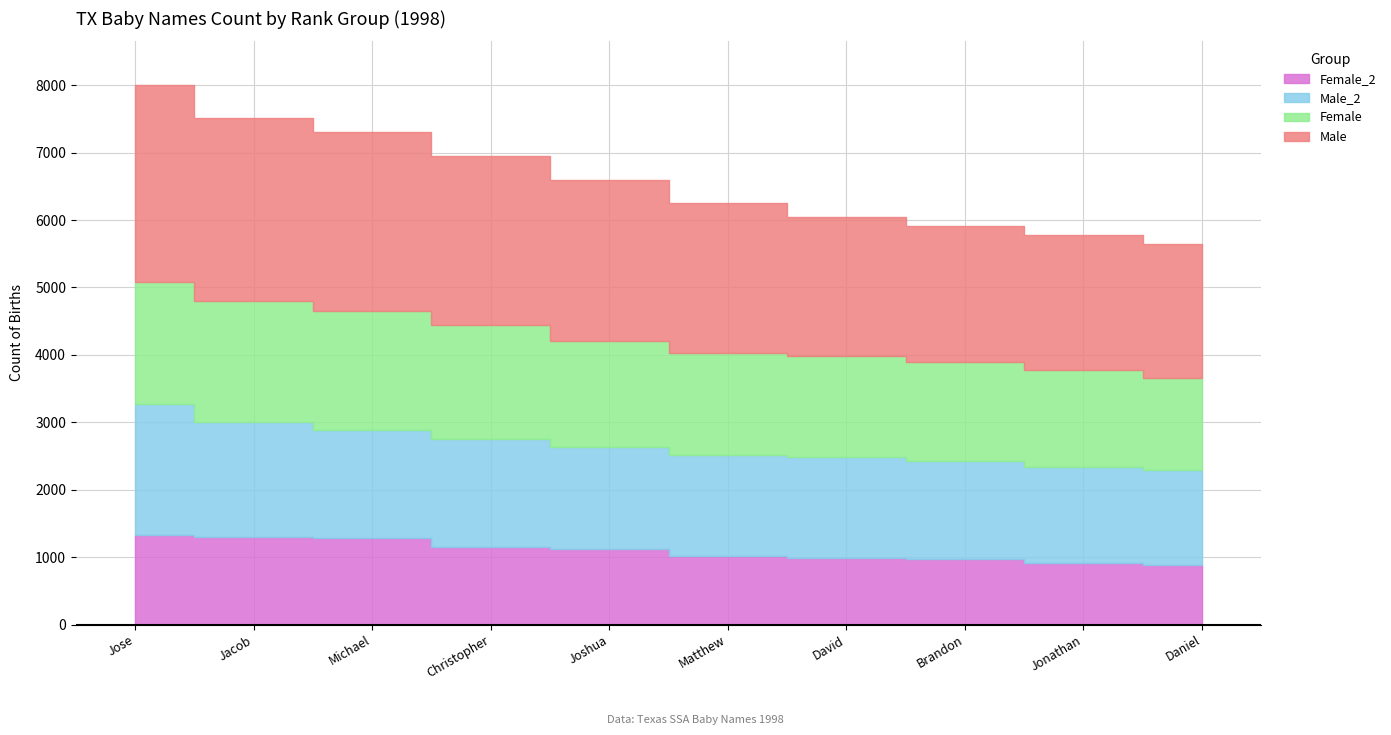

What is the label of the 2nd point from the left?

Jacob